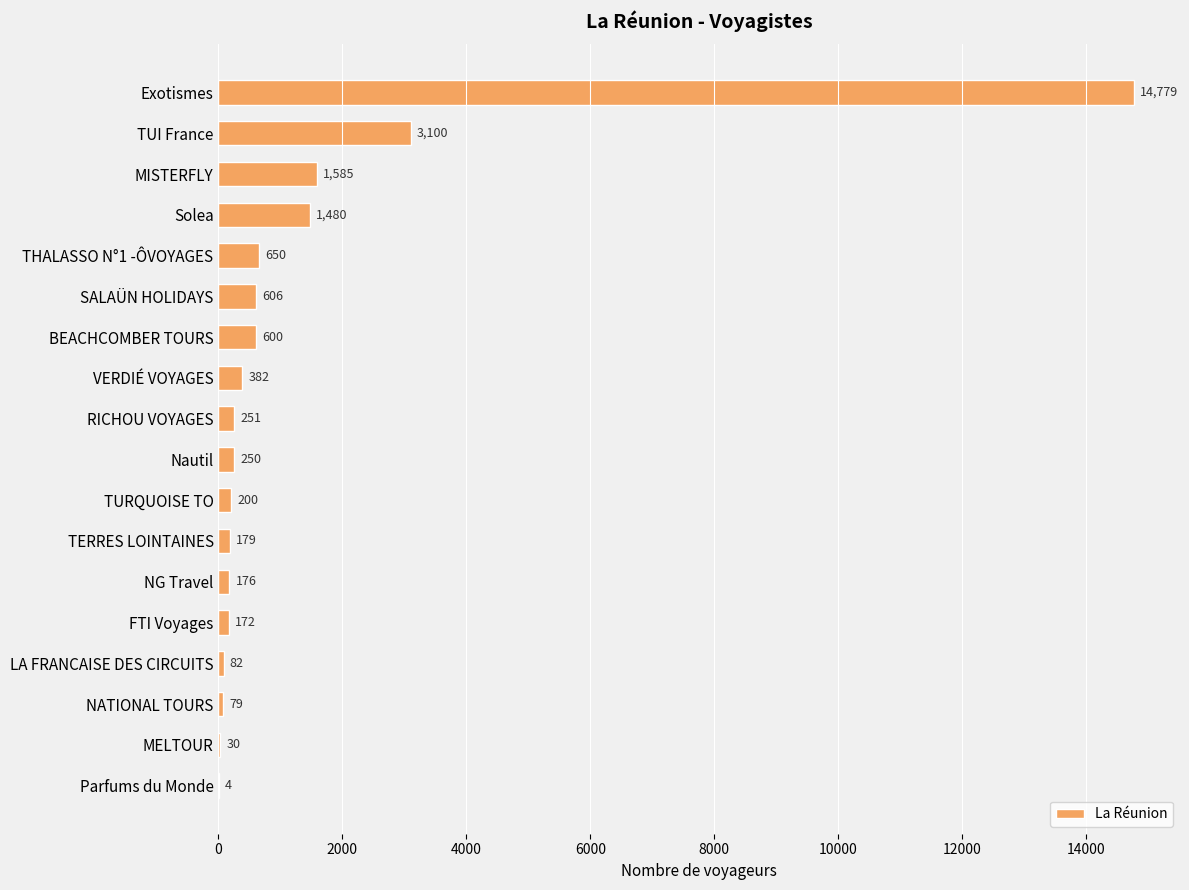

What is the sum of all values?

24605